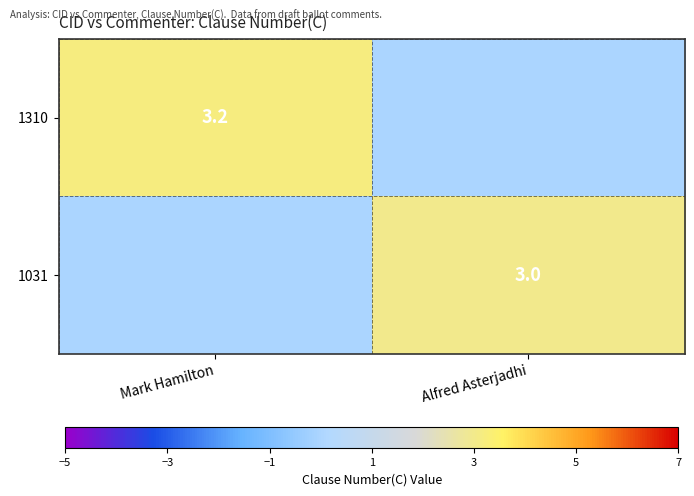

Is it true that 1310 equals 1.2 at Mark Hamilton?

False